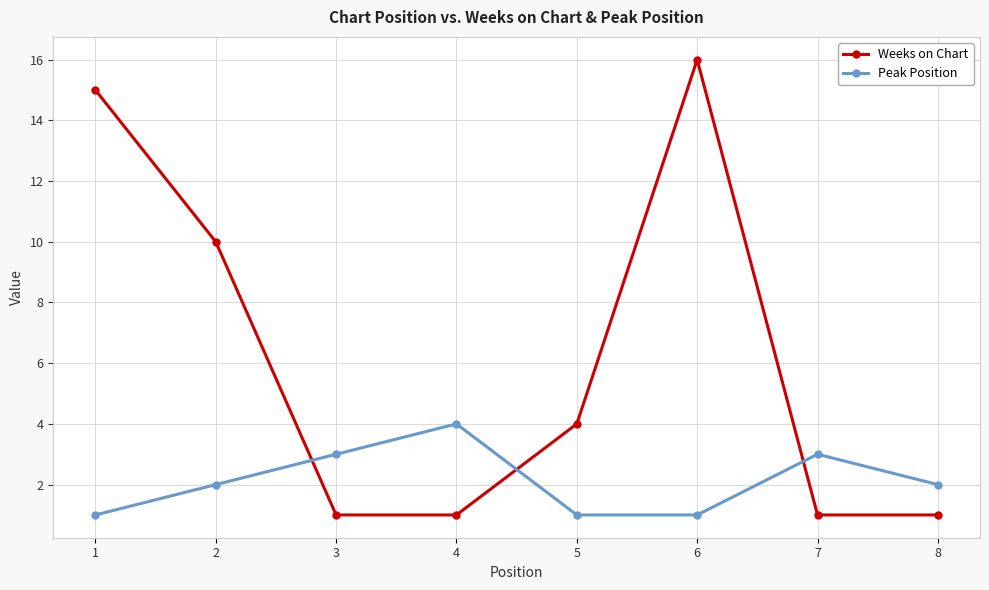

Rank the series by their maximum value, from lowest to highest.

Peak Position, Weeks on Chart